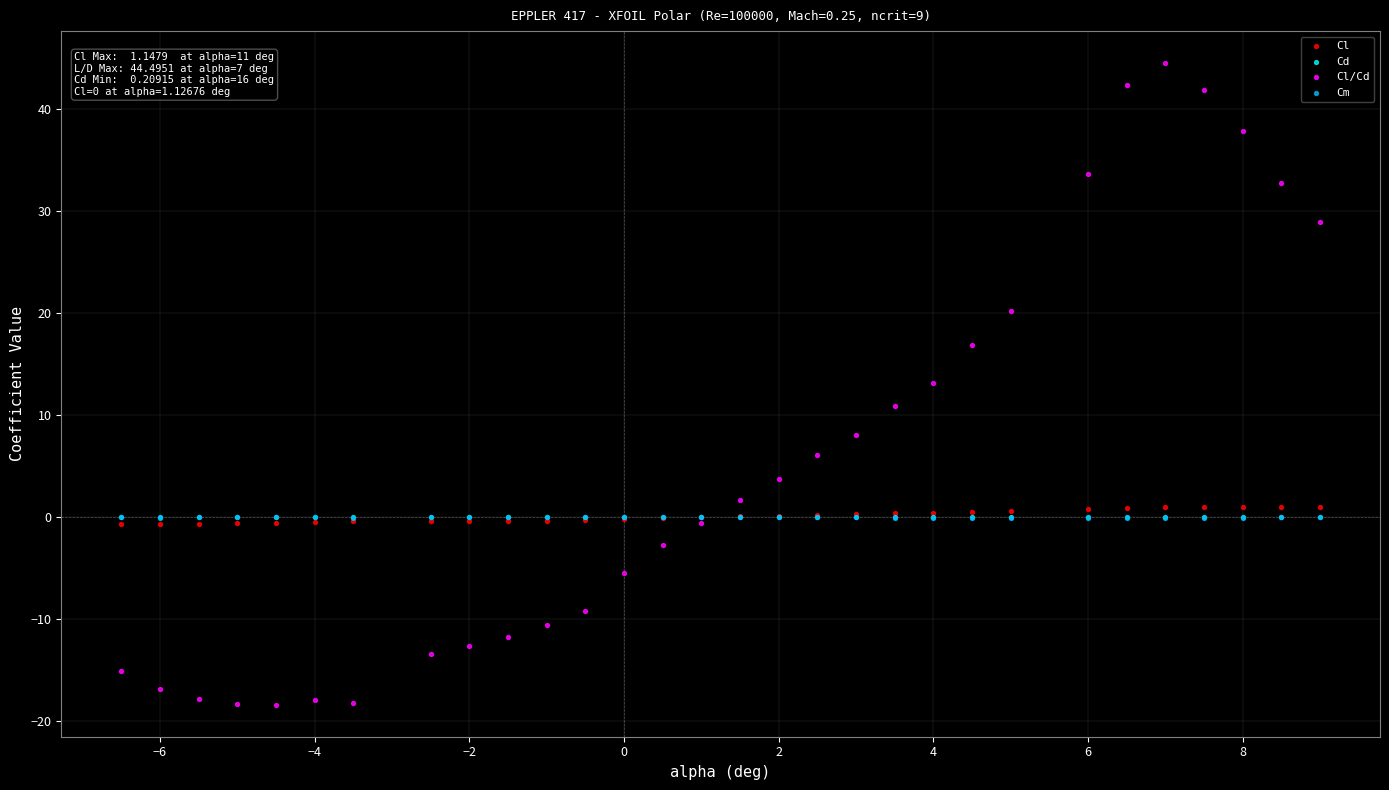

What are all the series names shown in the legend?

Cl, Cd, Cl/Cd, Cm